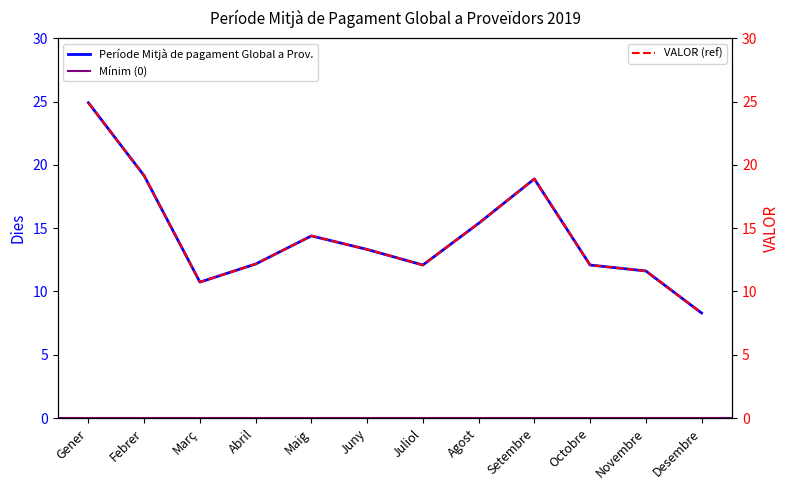

How many categories are shown in the chart?

12